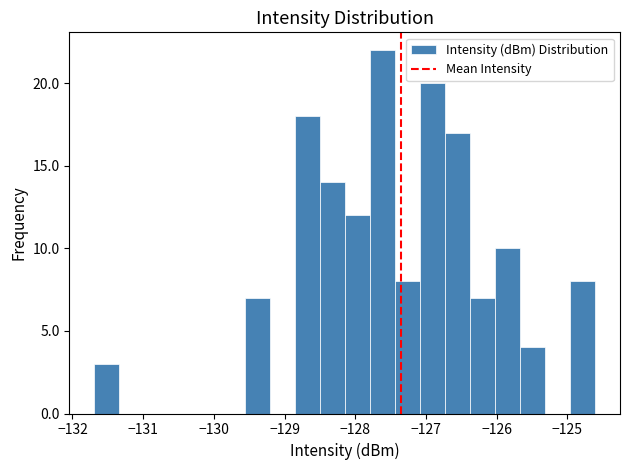

Read against the x-axis, roughly where is the centre of the tallest bar?

-127.6